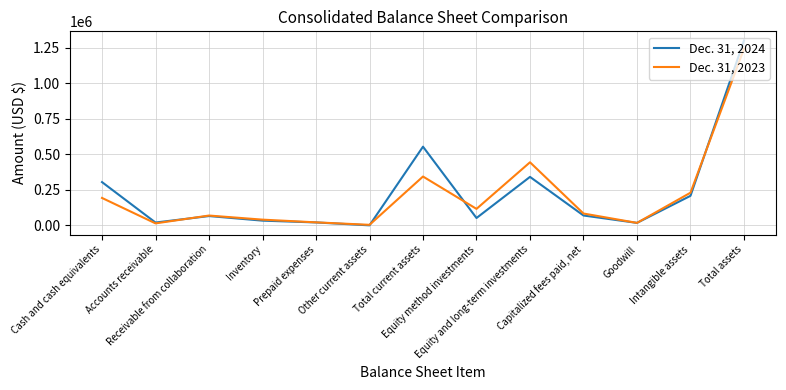

How many categories are shown in the chart?

13